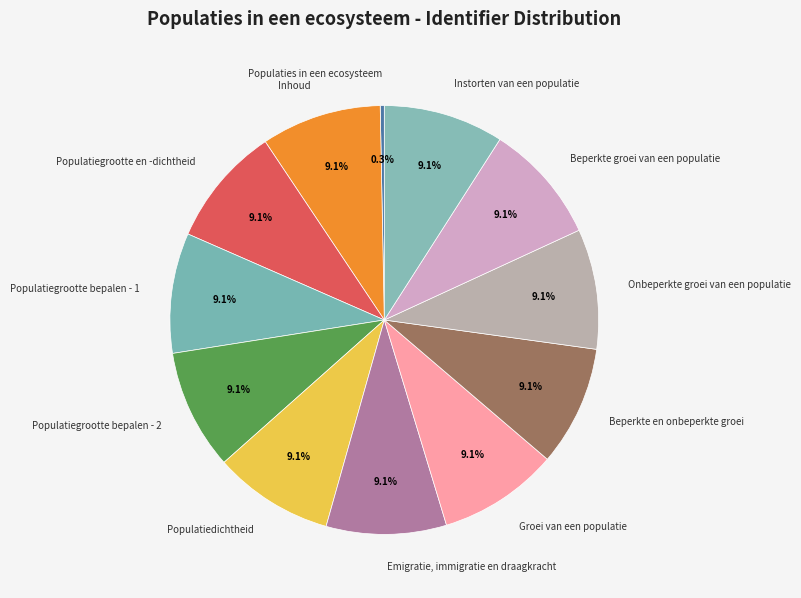

What portion of the pie excludes Beperkte groei van een populatie?

90.9%